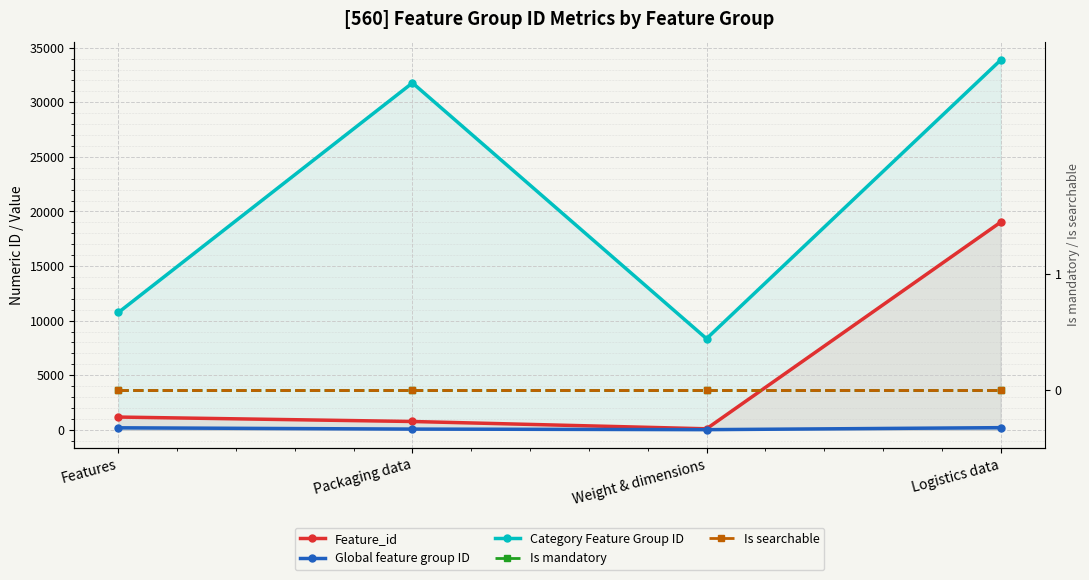

Rank the series by their maximum value, from lowest to highest.

Is mandatory, Is searchable, Global feature group ID, Feature_id, Category Feature Group ID